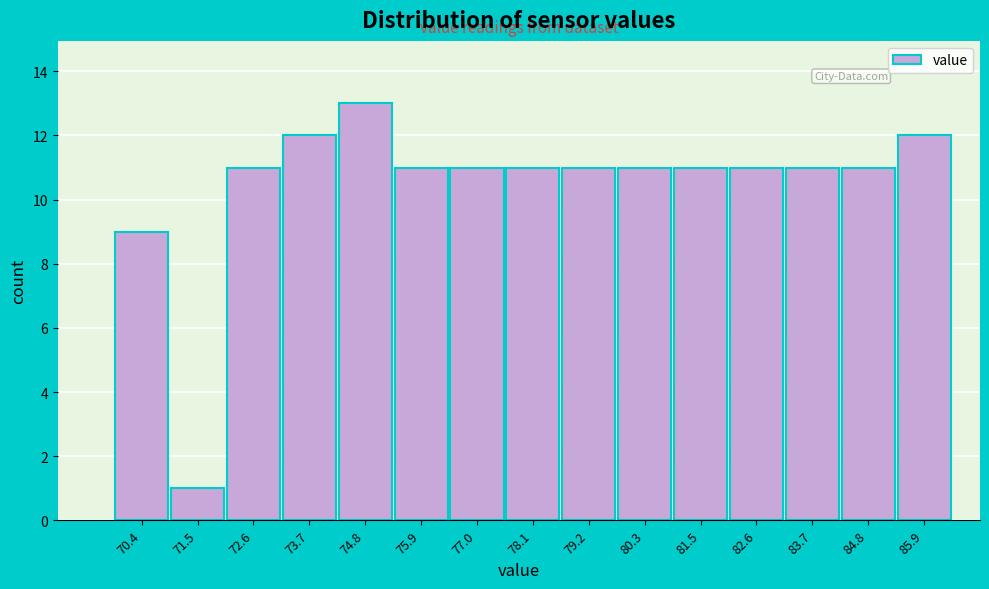

Reading right to left, list all the values displayed in this chart.

85.9=12	84.8=11	83.7=11	82.6=11	81.5=11	80.3=11	79.2=11	78.1=11	77.0=11	75.9=11	74.8=13	73.7=12	72.6=11	71.5=1	70.4=9